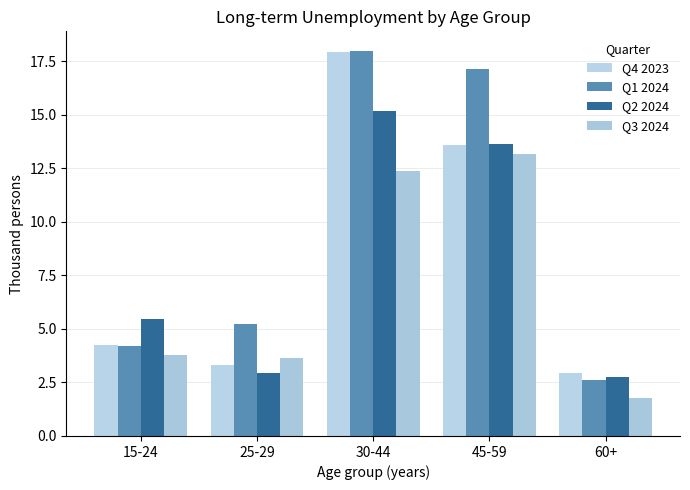

At which label does Q4 2023 first exceed 4?

15-24